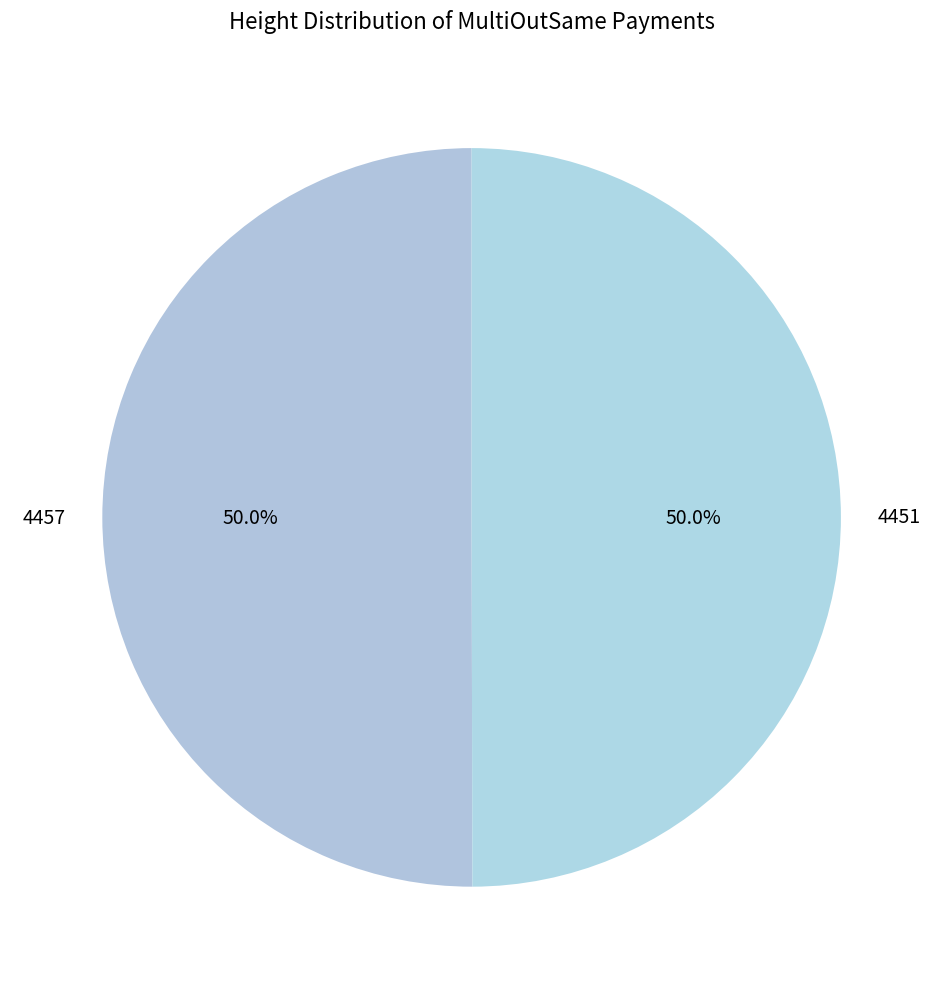

Approximately how many times larger is the value at 4457 compared to 4451?

1.0